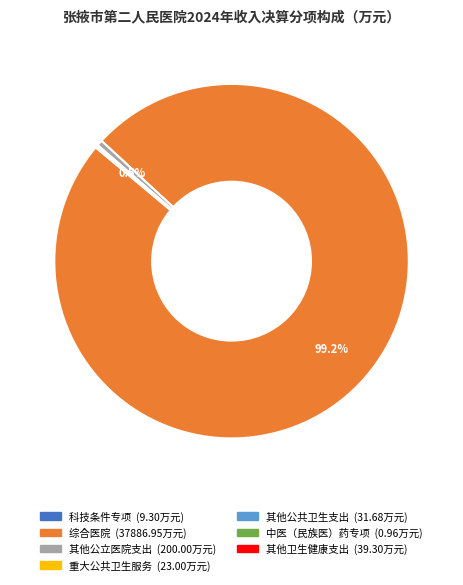

Which category has the biggest portion of the pie?

综合医院